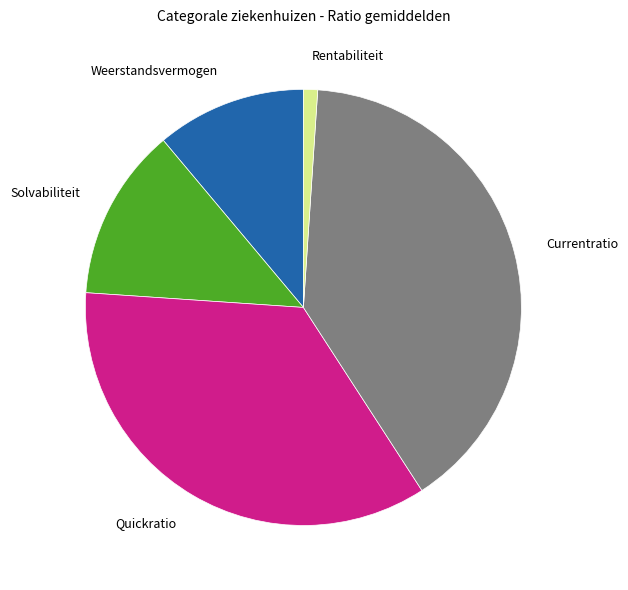

Between Currentratio and Rentabiliteit, which is larger?

Currentratio